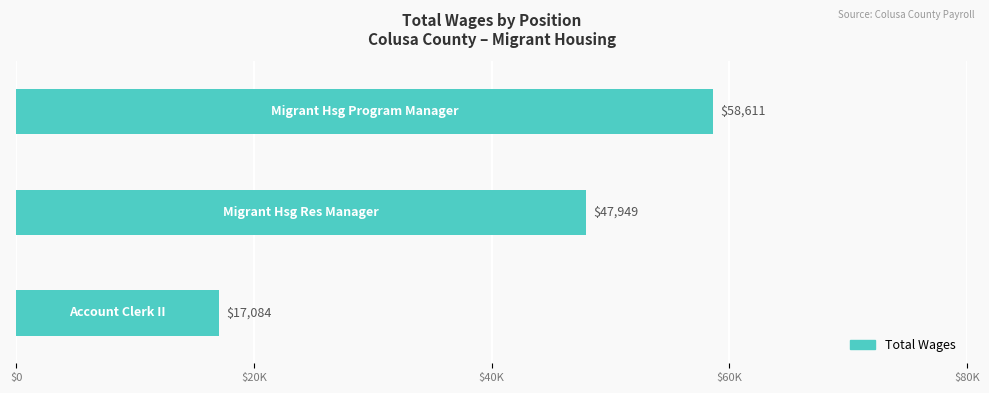

Does the chart contain any negative values?

No